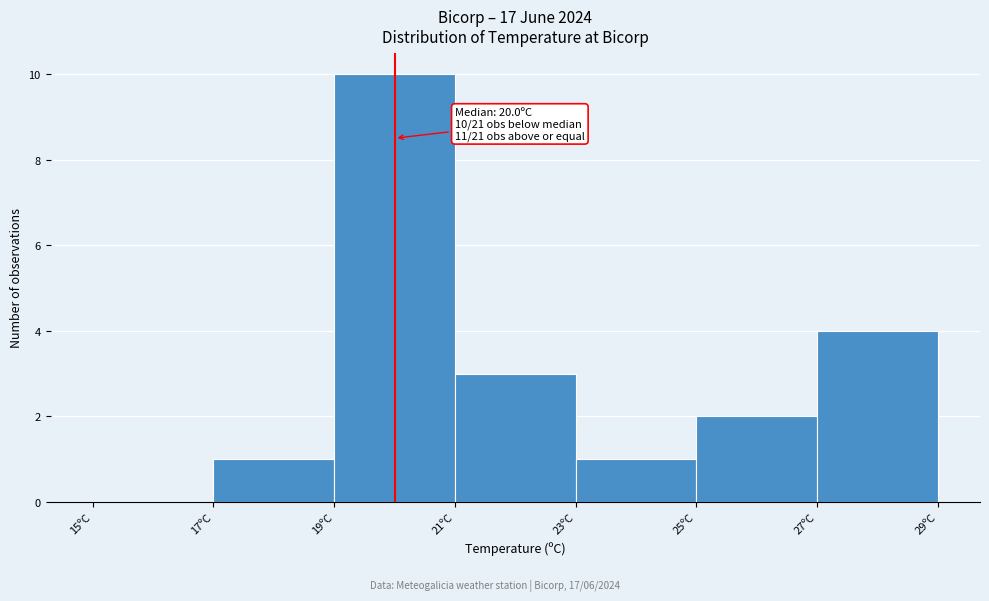

Which range on the x-axis has the tallest bar?

19 to 21